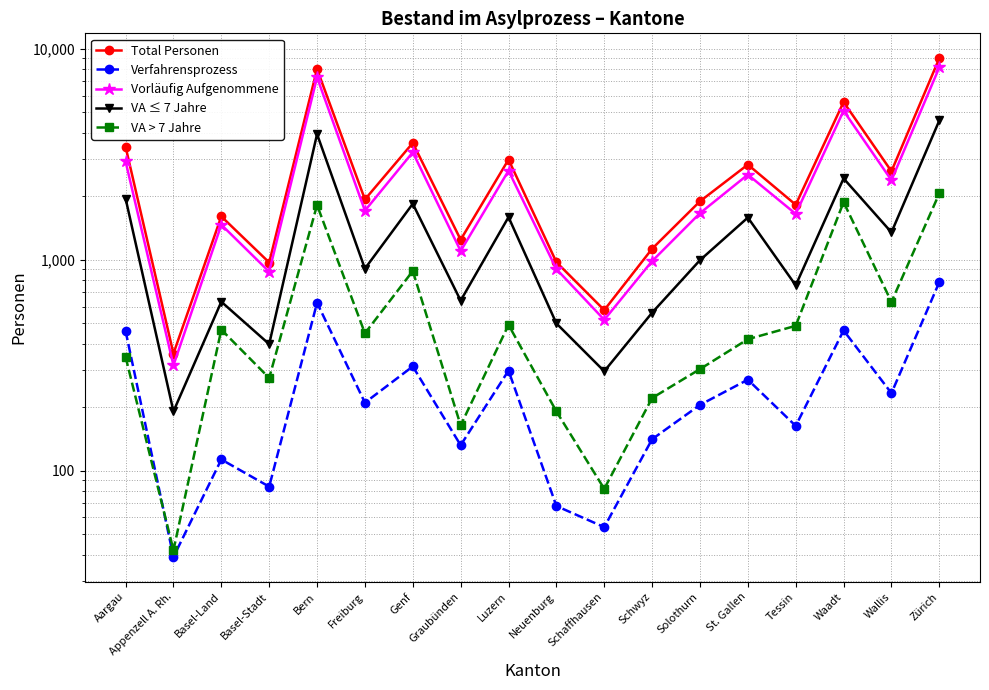

Where is Vorläufig Aufgenommene nearest to the value 4239?

Waadt